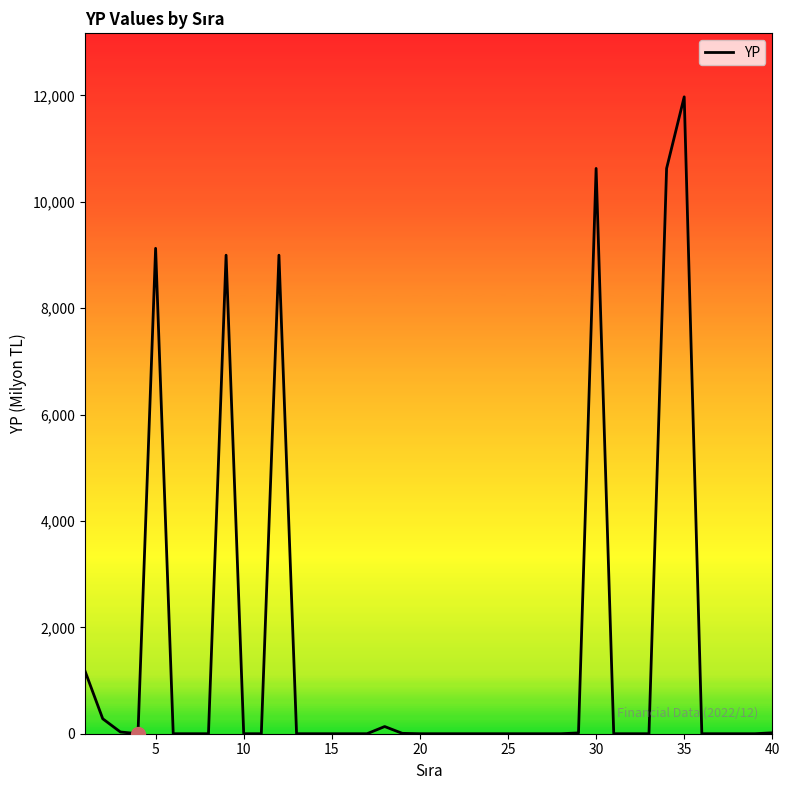

What is the difference between the maximum and minimum values?

11973